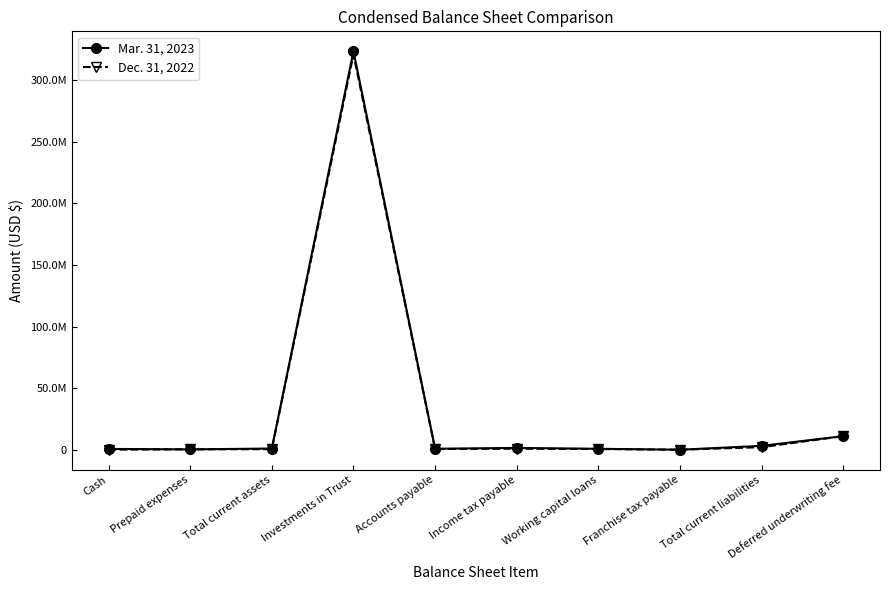

Does the chart have visible grid lines?

No